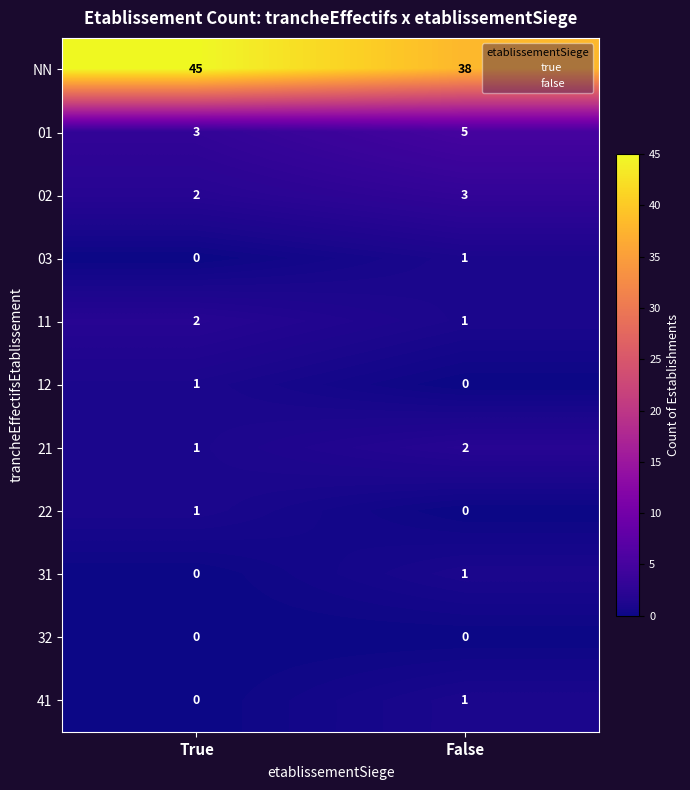

How many data points does each series have?

11